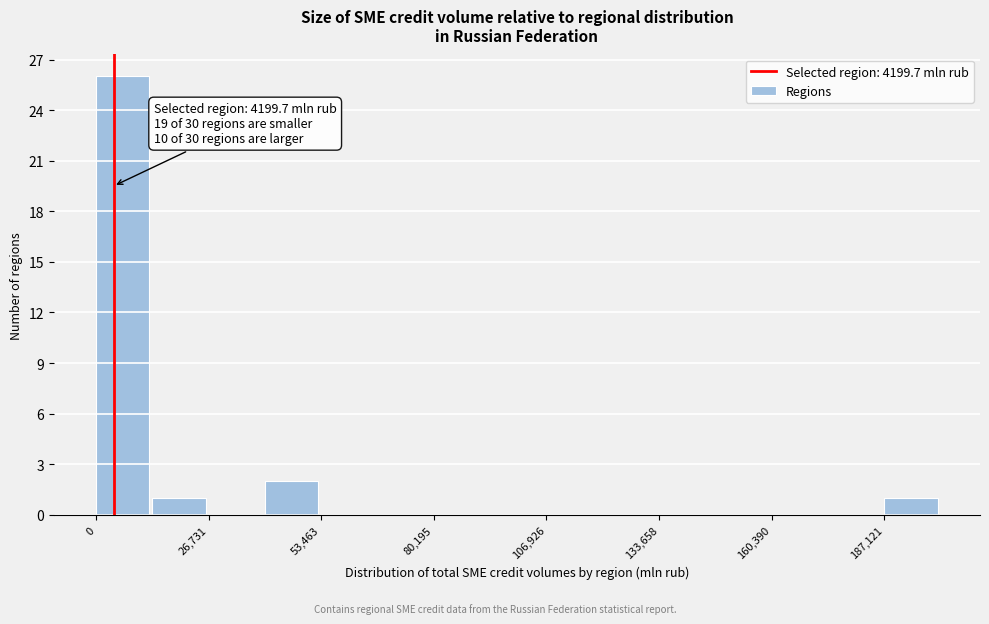

Around what value on the x-axis is the tallest bar? Give the approximate position of its centre, as read against the axis.

5000